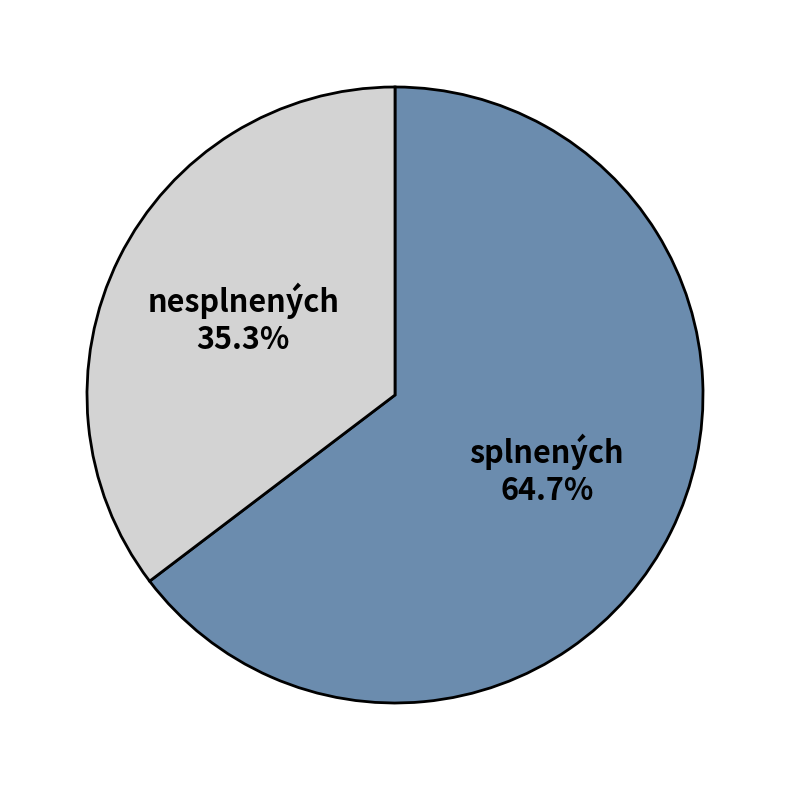

Rank the categories by value from highest to lowest.

splnených, nesplnených